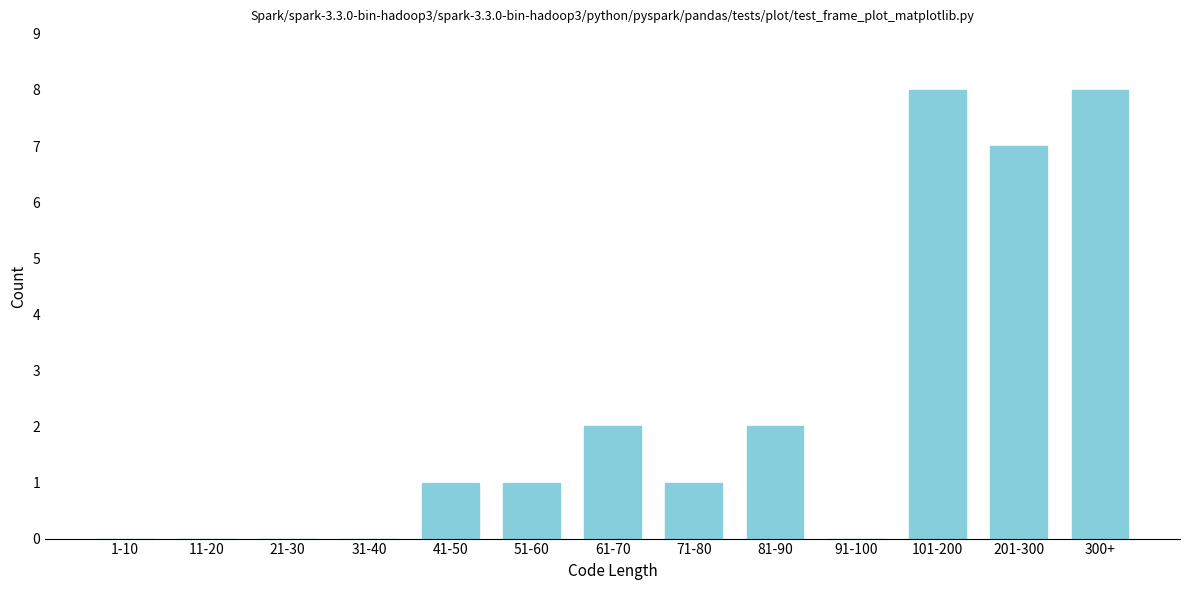

Reading right to left, what are all the values shown in this chart?

300+=8	201-300=7	101-200=8	91-100=0	81-90=2	71-80=1	61-70=2	51-60=1	41-50=1	31-40=0	21-30=0	11-20=0	1-10=0